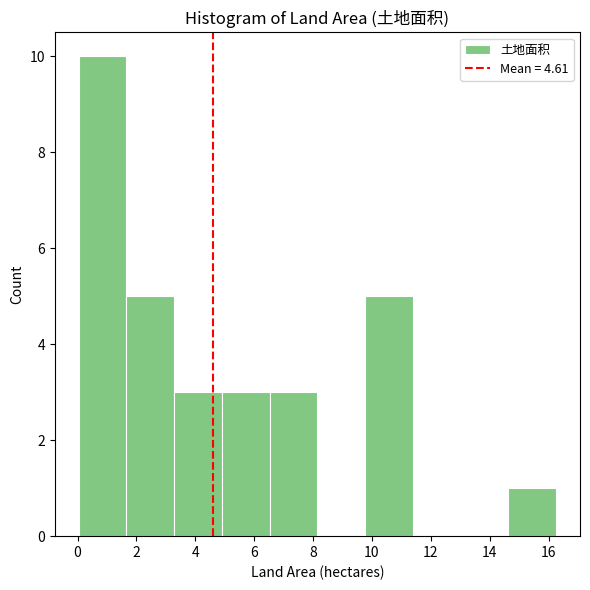

How tall is the bar that spans 14.6 to 16.2 on the x-axis? Neither the bar edges nor the heights are printed on the chart, so give them approximately, as read against the axes.

1